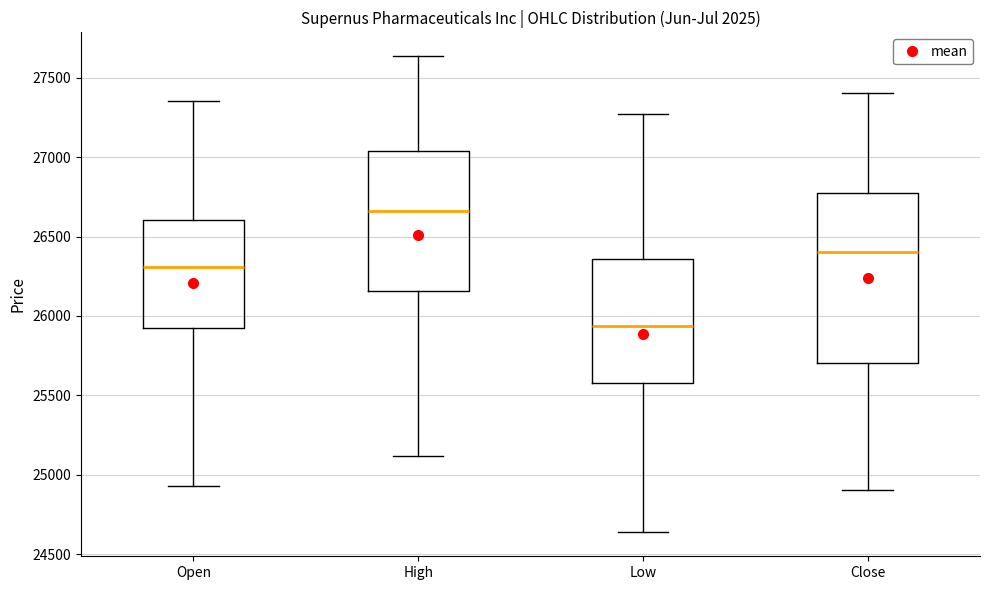

Where is the lower edge of the box for Low on the y-axis? The values are not printed on the chart, so give them approximately, as read against the axis.

25600